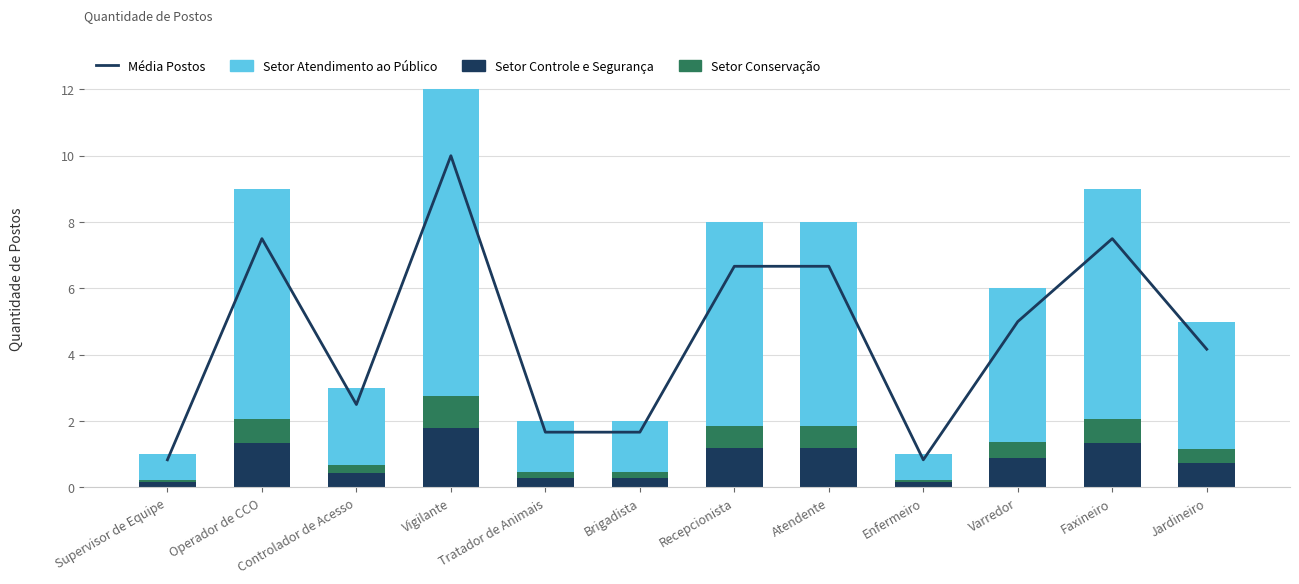

What is the difference between the second highest and second lowest values in the Média Postos series?

6.7